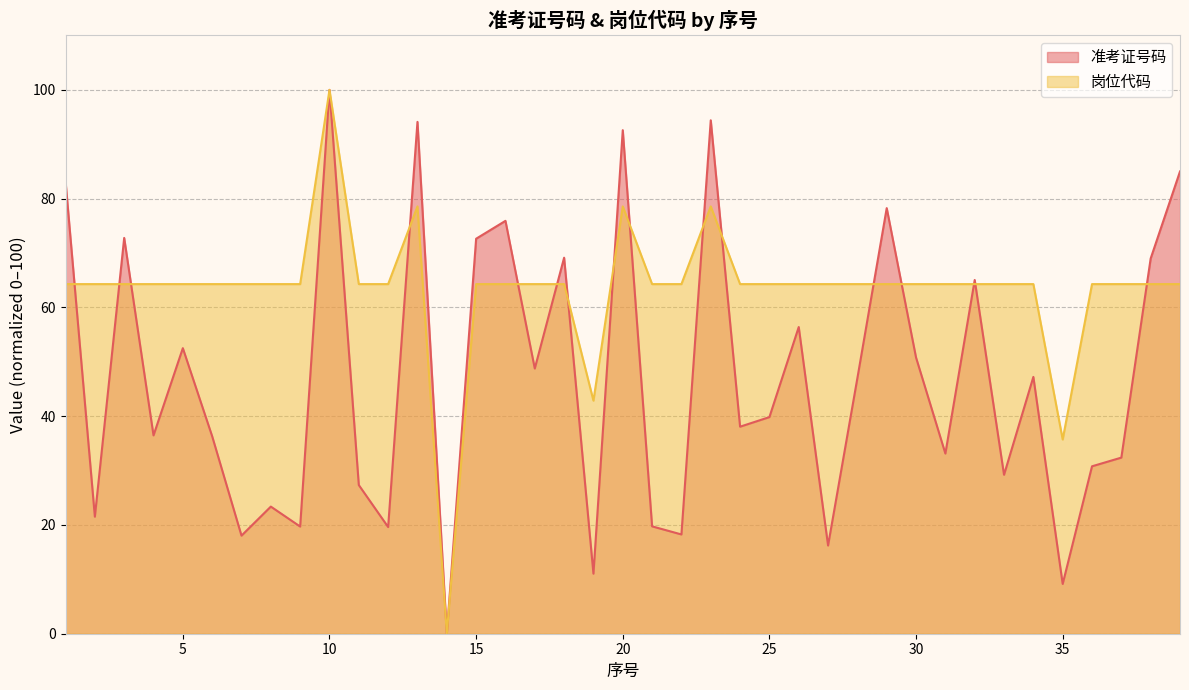

What is the average value of the 准考证号码 series?

47.0